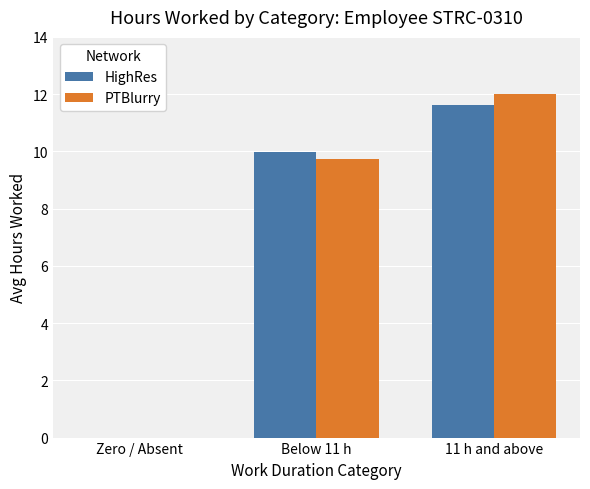

Is it true that PTBlurry equals 12.0 at 11 h and above?

True